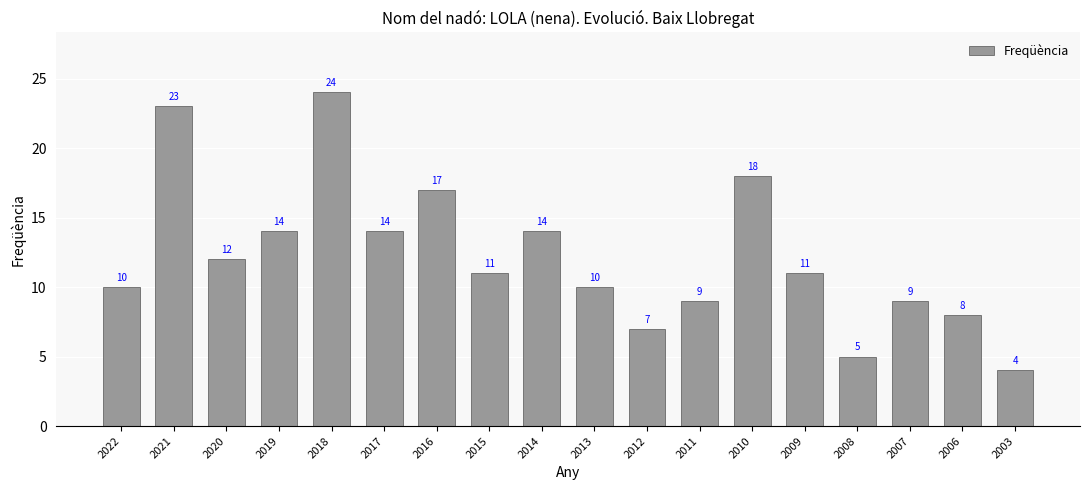

How many bars are there in total?

18